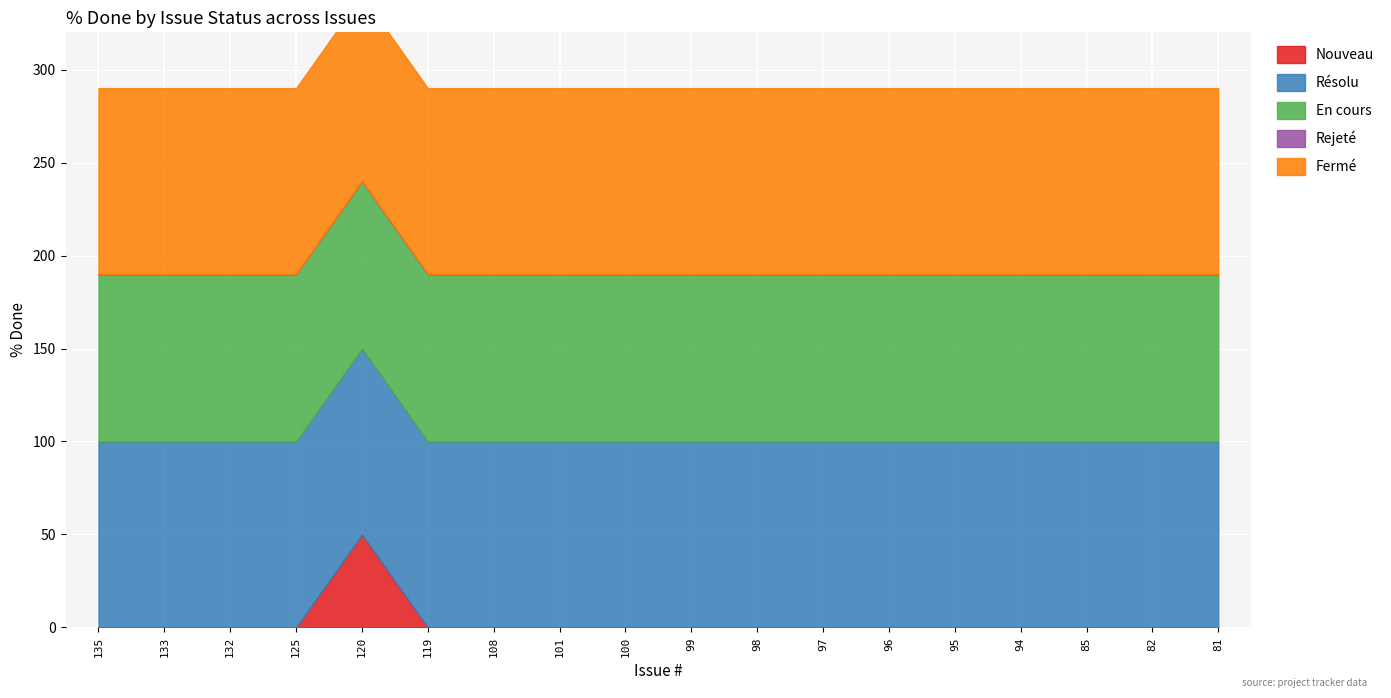

What are all the series names shown in the legend?

Nouveau, Résolu, En cours, Rejeté, Fermé